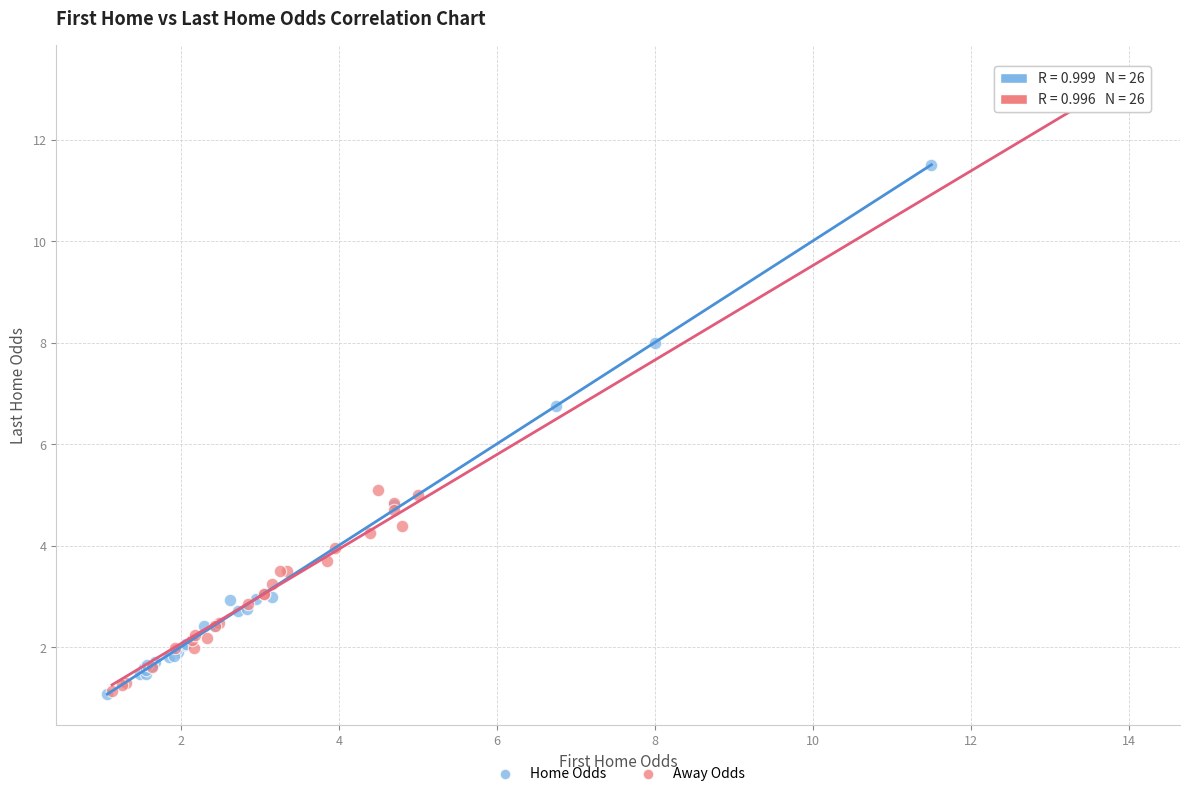

Which series reaches the maximum Y coordinate?

Away Odds